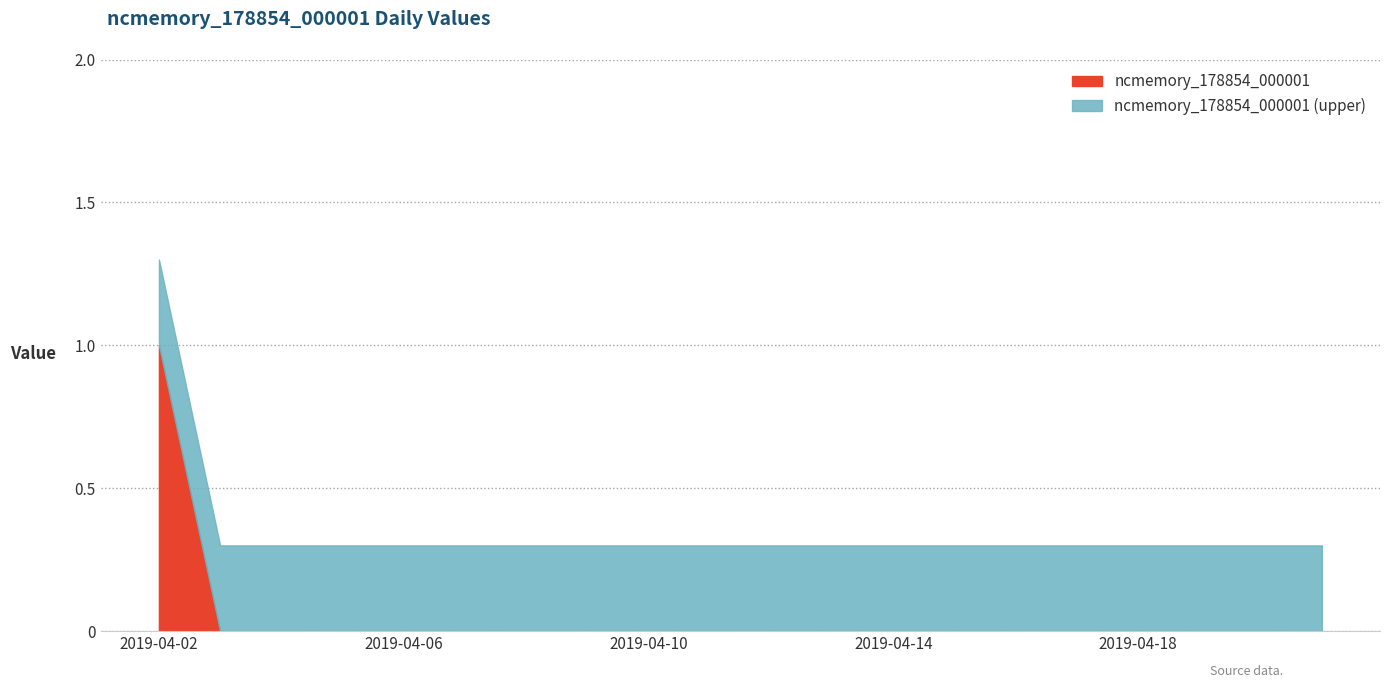

How many values are above zero?

1